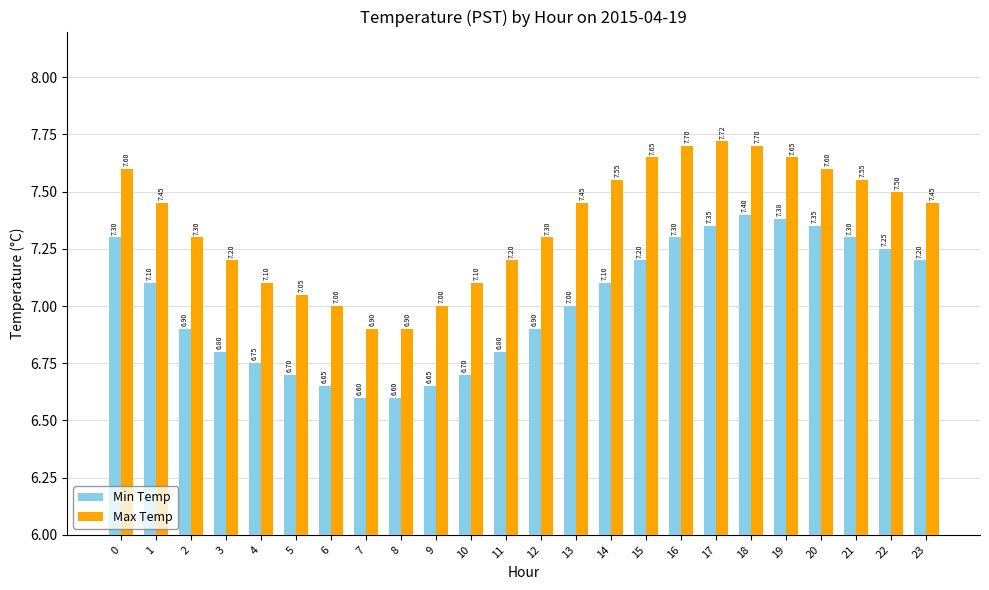

Which series changed the most between 7 and 10?

Max Temp